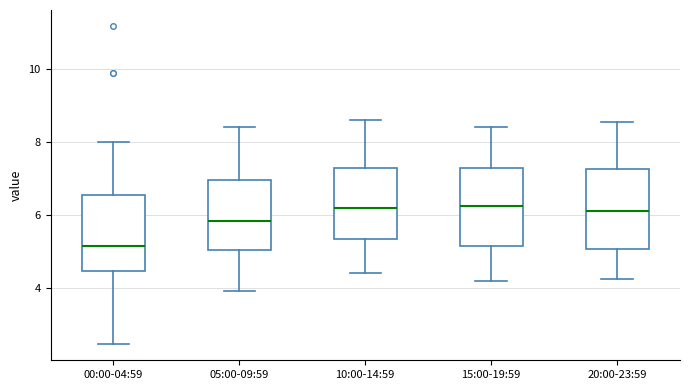

Where does the lower whisker of the box for 20:00-23:59 end on the y-axis? The values are not printed on the chart, so give them approximately, as read against the axis.

4.2